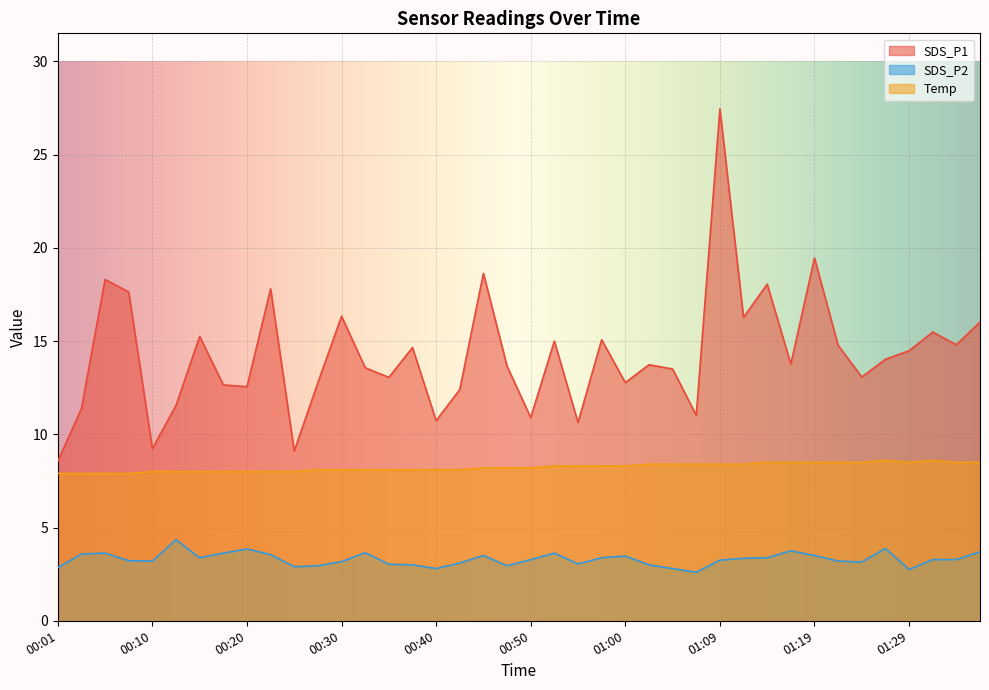

Rank the series by their maximum value, from highest to lowest.

SDS_P1, Temp, SDS_P2